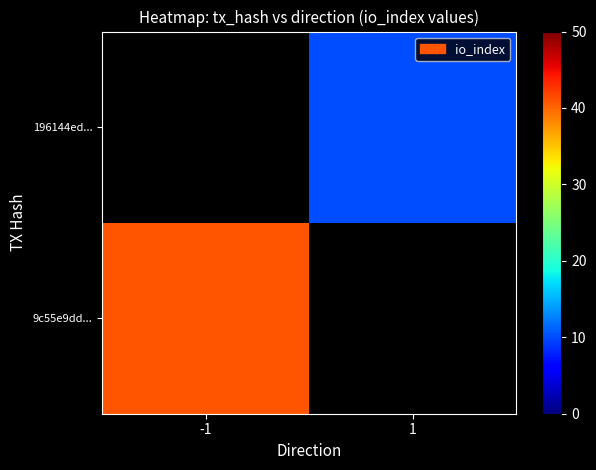

Which category has the lowest value in the 9c55e9dd... series?

-1